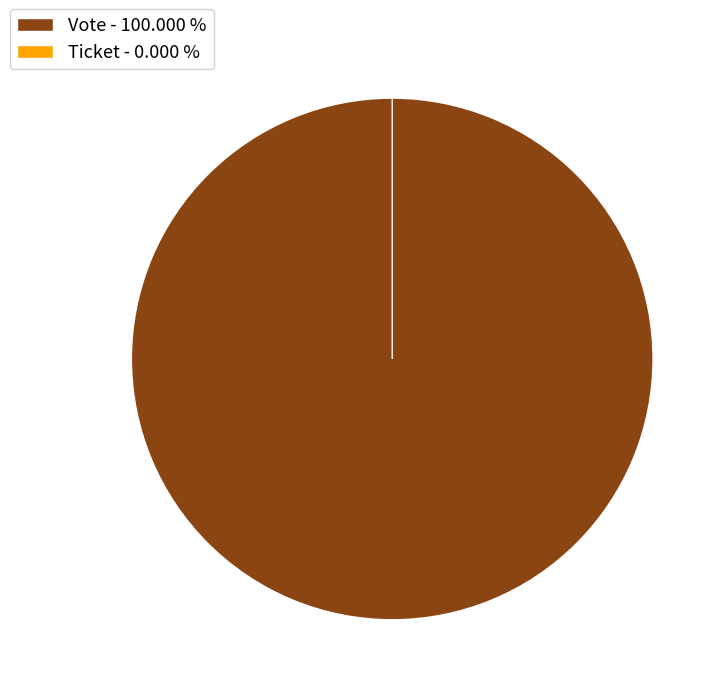

To the nearest percent, what is the difference between the Ticket and Vote slice percentages?

100%